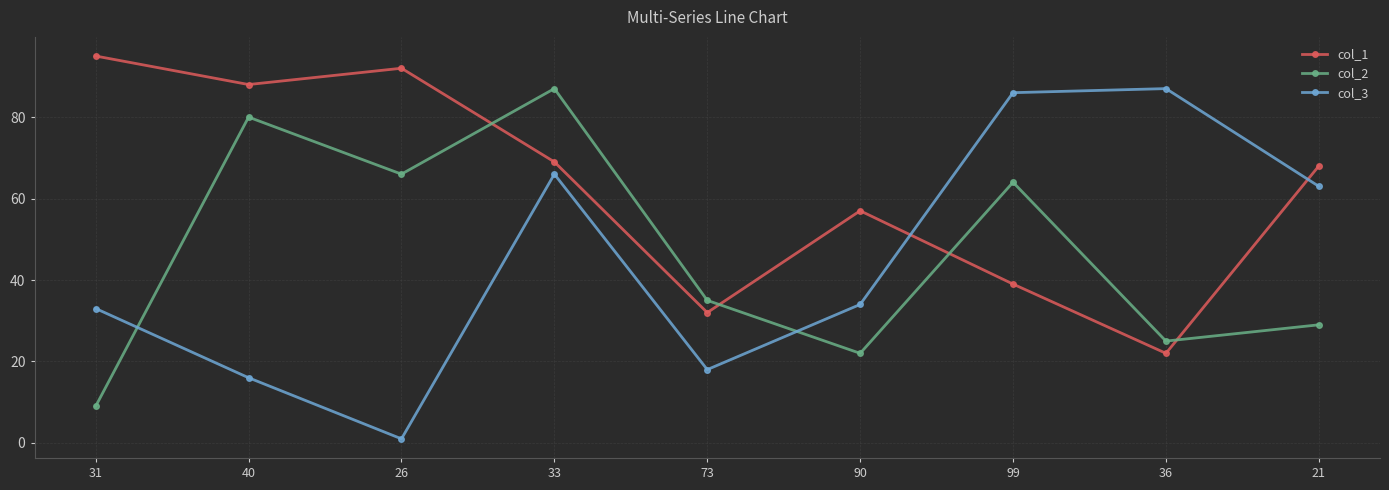

List the labels in order of col_2 value, smallest first.

31, 90, 36, 21, 73, 99, 26, 40, 33